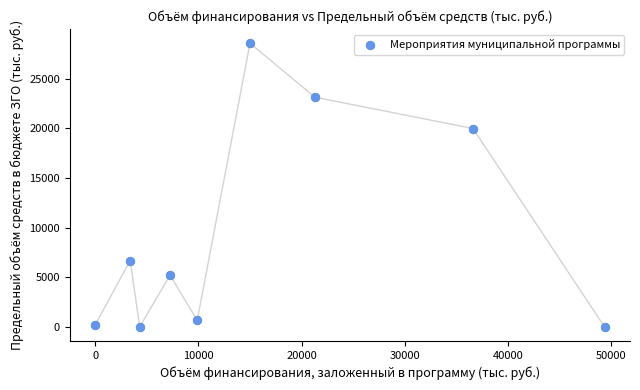

What is the range of Y values (max minus min)?

28554.4